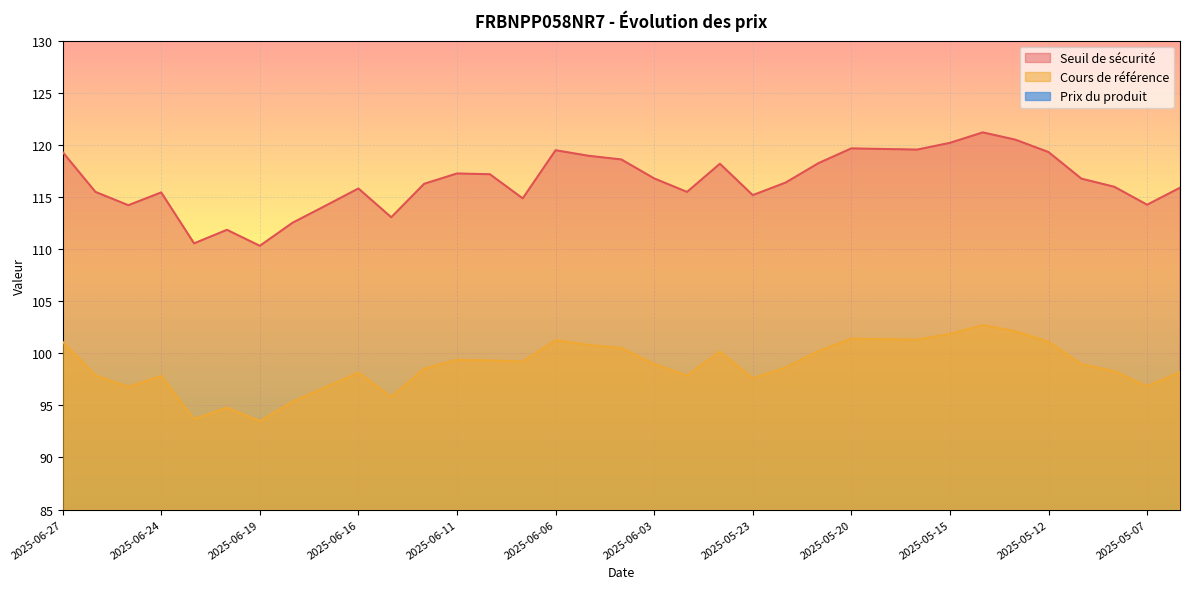

Where is the first local maximum for Seuil de sécurité?

2025-06-24